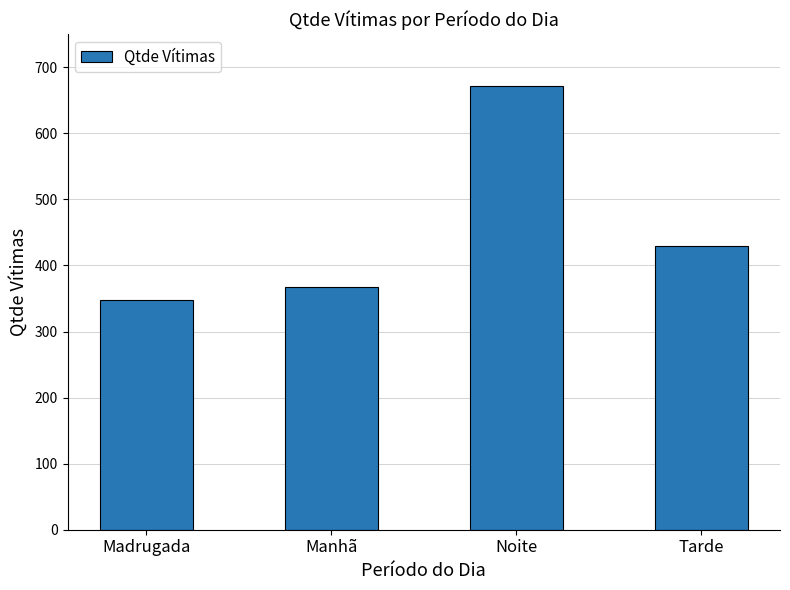

What is the value of the 1st bar from the left?

348